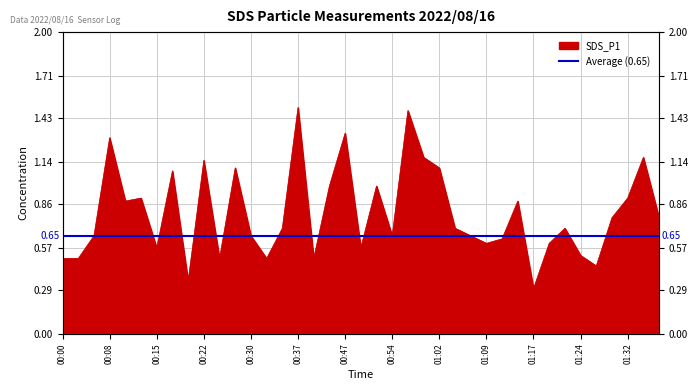

The value at 00:08 is 1.3. True or false?

True